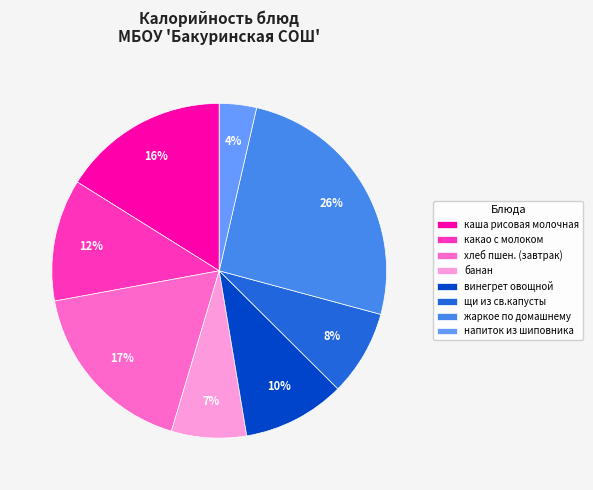

How many slices are in this pie chart?

8